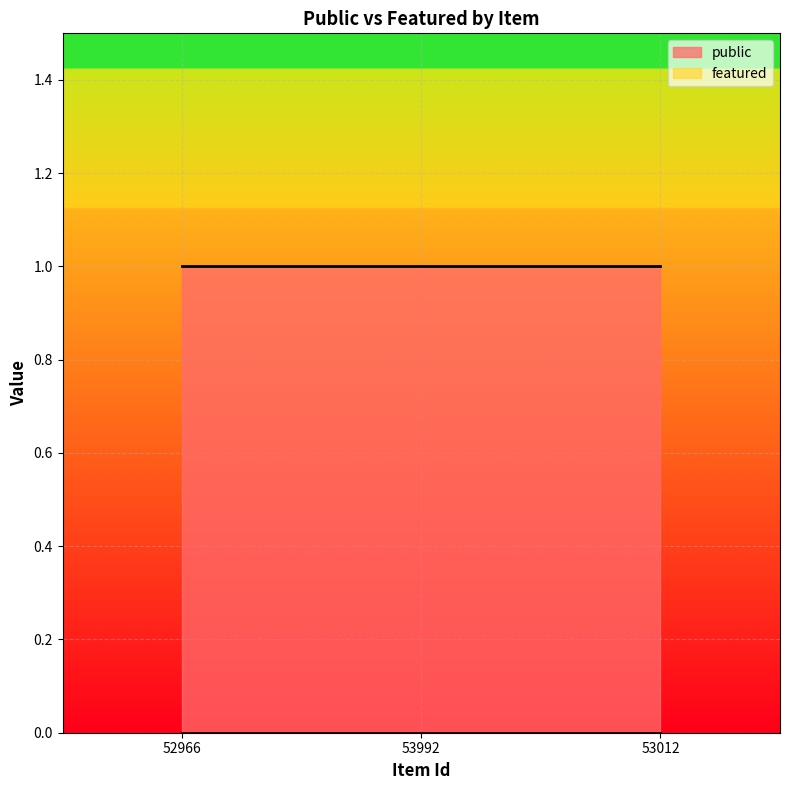

What is the total value across all series at 53992?

1